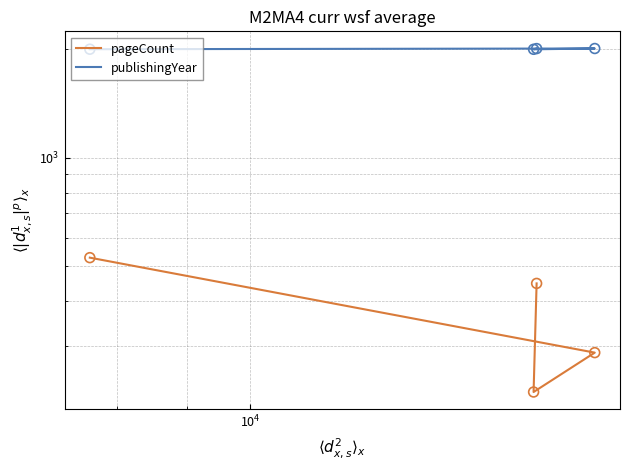

At how many categories does at least one series exceed 368?

4